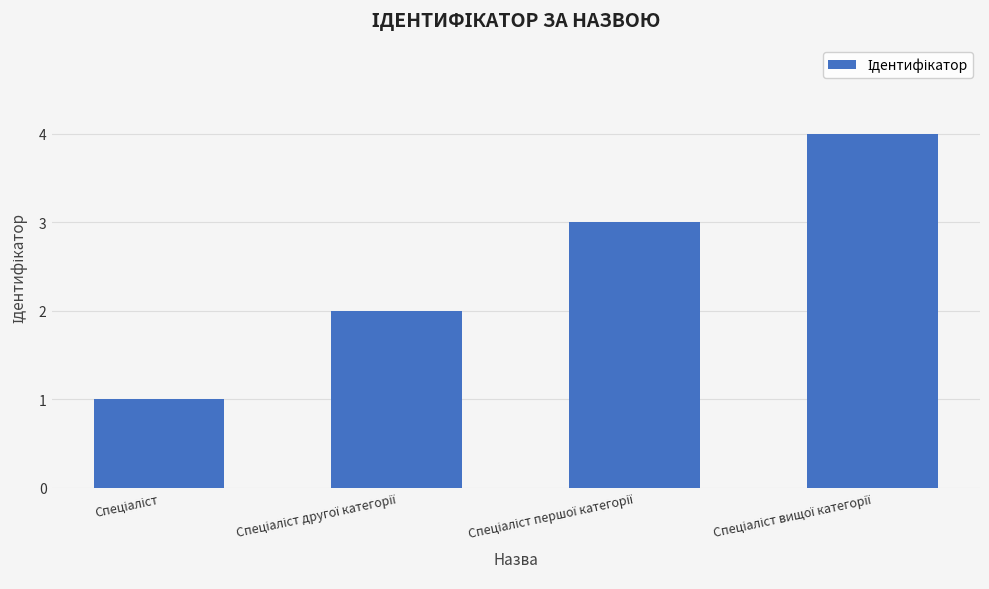

What is the greatest value displayed?

4